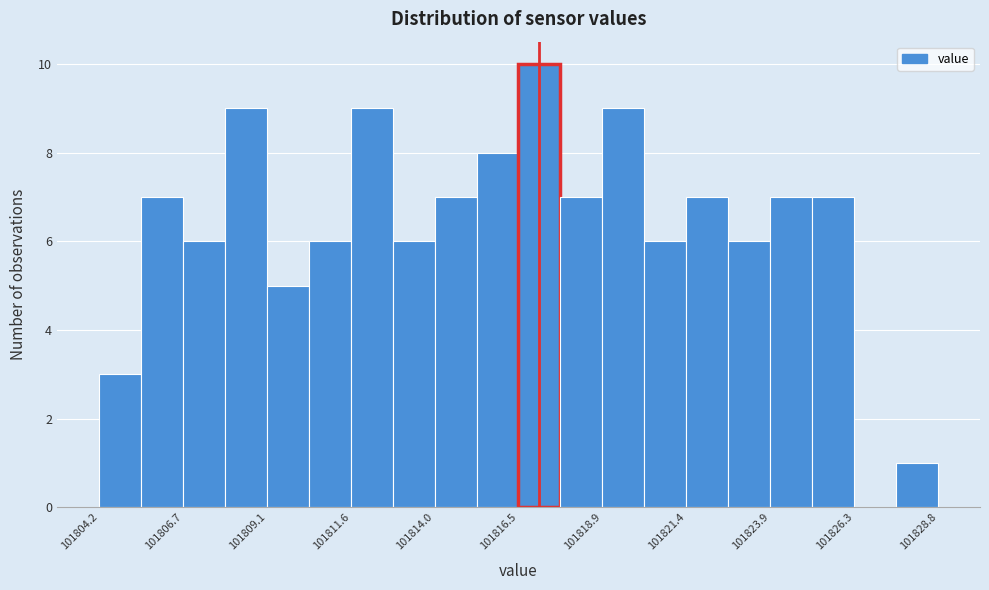

Read against the x-axis, roughly where is the centre of the tallest bar?

101817.0